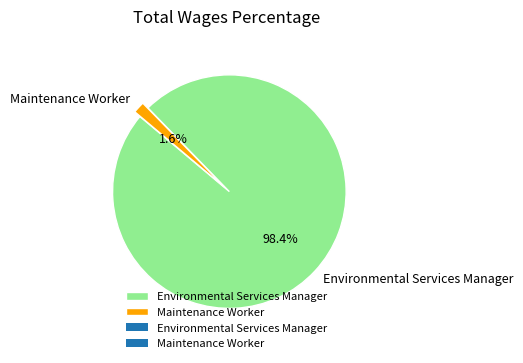

How many slices are in this pie chart?

2